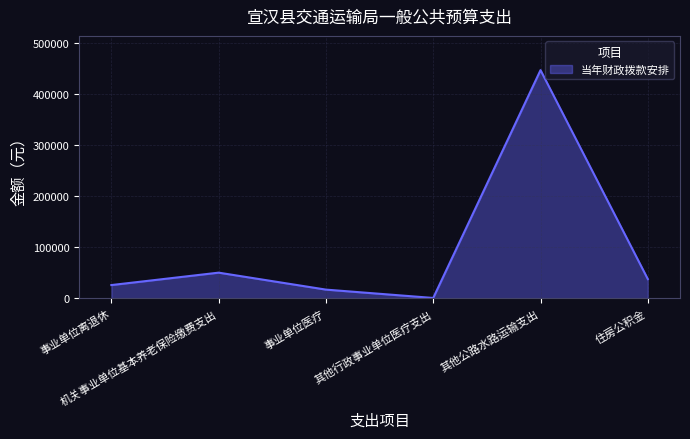

What is the greatest value displayed?

446429